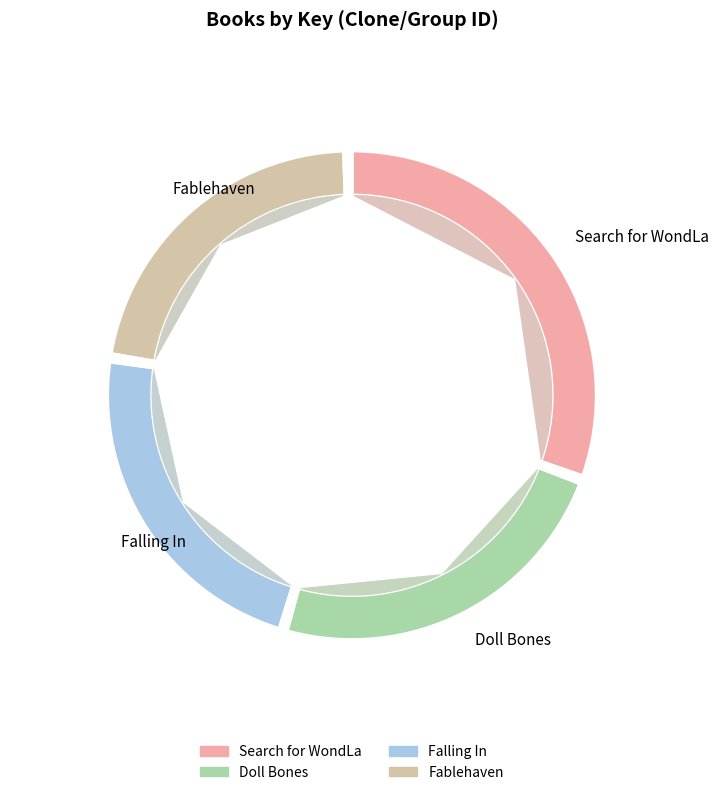

True or false: Search for WondLa accounts for 31% of the total.

True